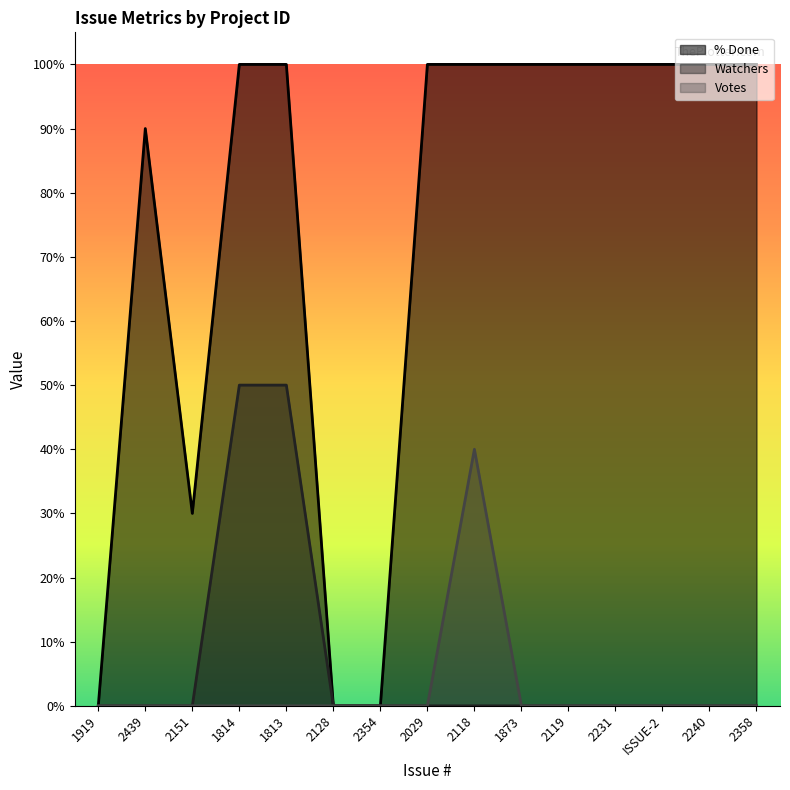

Reading left to right, what are all the values shown in this chart?

% Done: 0	90	30	100	100	0	0	100	100	100	100	100	100	100	100
Watchers: 0	0	0	50	50	0	0	0	0	0	0	0	0	0	0
Votes: 0	0	0	0	0	0	0	0	40	0	0	0	0	0	0